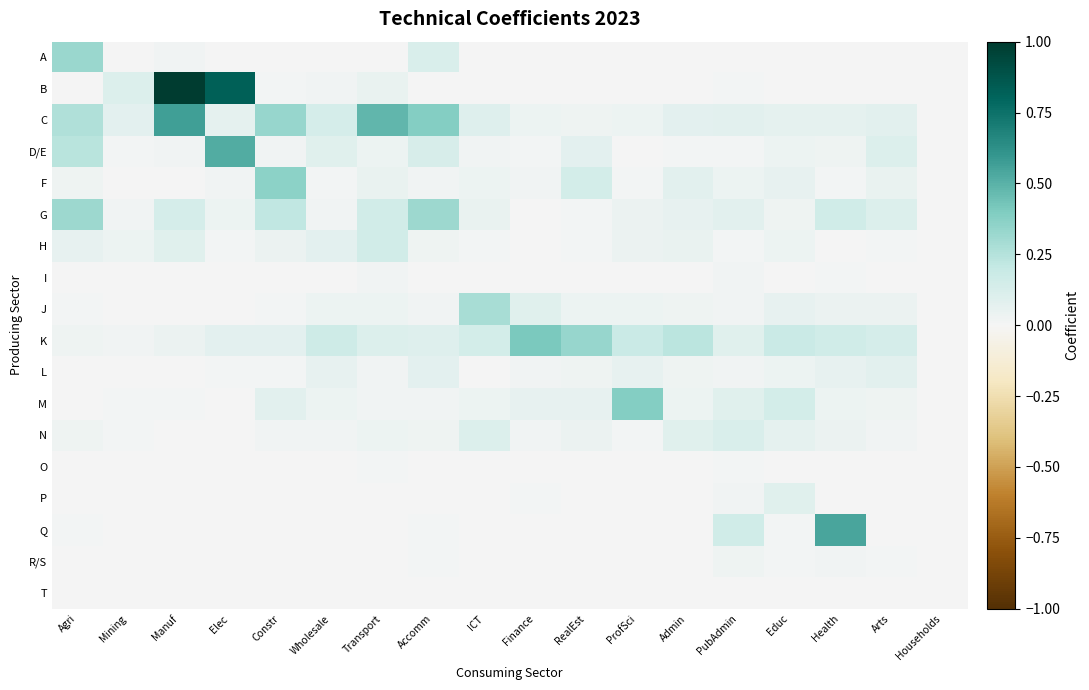

Reading left to right, extract all data points from this chart.

A: Agri=0.3	Mining=0.0	Manuf=0.0	Elec=0.0	Constr=0.0	Wholesale=0.0	Transport=0.0	Accomm=0.1	ICT=0.0	Finance=0.0	RealEst=0.0	ProfSci=0.0	Admin=0.0	PubAdmin=0.0	Educ=0.0	Health=0.0	Arts=0.0	Households=0.0
B: Agri=0.0	Mining=0.1	Manuf=1.0	Elec=0.8	Constr=0.0	Wholesale=0.0	Transport=0.0	Accomm=0.0	ICT=0.0	Finance=0.0	RealEst=0.0	ProfSci=0.0	Admin=0.0	PubAdmin=0.0	Educ=0.0	Health=0.0	Arts=0.0	Households=0.0
C: Agri=0.3	Mining=0.1	Manuf=0.6	Elec=0.1	Constr=0.3	Wholesale=0.1	Transport=0.5	Accomm=0.4	ICT=0.1	Finance=0.0	RealEst=0.0	ProfSci=0.0	Admin=0.1	PubAdmin=0.1	Educ=0.1	Health=0.1	Arts=0.1	Households=0.0
D/E: Agri=0.2	Mining=0.0	Manuf=0.0	Elec=0.5	Constr=0.0	Wholesale=0.1	Transport=0.0	Accomm=0.1	ICT=0.0	Finance=0.0	RealEst=0.1	ProfSci=0.0	Admin=0.0	PubAdmin=0.0	Educ=0.0	Health=0.0	Arts=0.1	Households=0.0
F: Agri=0.0	Mining=0.0	Manuf=0.0	Elec=0.0	Constr=0.4	Wholesale=0.0	Transport=0.1	Accomm=0.0	ICT=0.0	Finance=0.0	RealEst=0.1	ProfSci=0.0	Admin=0.1	PubAdmin=0.0	Educ=0.1	Health=0.0	Arts=0.1	Households=0.0
G: Agri=0.3	Mining=0.0	Manuf=0.1	Elec=0.0	Constr=0.2	Wholesale=0.0	Transport=0.1	Accomm=0.3	ICT=0.1	Finance=0.0	RealEst=0.0	ProfSci=0.0	Admin=0.1	PubAdmin=0.1	Educ=0.0	Health=0.2	Arts=0.1	Households=0.0
H: Agri=0.1	Mining=0.0	Manuf=0.1	Elec=0.0	Constr=0.0	Wholesale=0.1	Transport=0.2	Accomm=0.0	ICT=0.0	Finance=0.0	RealEst=0.0	ProfSci=0.0	Admin=0.0	PubAdmin=0.0	Educ=0.0	Health=0.0	Arts=0.0	Households=0.0
I: Agri=0.0	Mining=0.0	Manuf=0.0	Elec=0.0	Constr=0.0	Wholesale=0.0	Transport=0.0	Accomm=0.0	ICT=0.0	Finance=0.0	RealEst=0.0	ProfSci=0.0	Admin=0.0	PubAdmin=0.0	Educ=0.0	Health=0.0	Arts=0.0	Households=0.0
J: Agri=0.0	Mining=0.0	Manuf=0.0	Elec=0.0	Constr=0.0	Wholesale=0.0	Transport=0.0	Accomm=0.0	ICT=0.3	Finance=0.1	RealEst=0.0	ProfSci=0.0	Admin=0.0	PubAdmin=0.0	Educ=0.1	Health=0.0	Arts=0.0	Households=0.0
K: Agri=0.0	Mining=0.0	Manuf=0.0	Elec=0.1	Constr=0.1	Wholesale=0.2	Transport=0.1	Accomm=0.1	ICT=0.1	Finance=0.4	RealEst=0.3	ProfSci=0.2	Admin=0.2	PubAdmin=0.1	Educ=0.2	Health=0.2	Arts=0.1	Households=0.0
L: Agri=0.0	Mining=0.0	Manuf=0.0	Elec=0.0	Constr=0.0	Wholesale=0.1	Transport=0.0	Accomm=0.1	ICT=0.0	Finance=0.0	RealEst=0.0	ProfSci=0.1	Admin=0.0	PubAdmin=0.0	Educ=0.0	Health=0.1	Arts=0.1	Households=0.0
M: Agri=0.0	Mining=0.0	Manuf=0.0	Elec=0.0	Constr=0.1	Wholesale=0.0	Transport=0.0	Accomm=0.0	ICT=0.0	Finance=0.1	RealEst=0.1	ProfSci=0.4	Admin=0.0	PubAdmin=0.1	Educ=0.1	Health=0.0	Arts=0.0	Households=0.0
N: Agri=0.0	Mining=0.0	Manuf=0.0	Elec=0.0	Constr=0.0	Wholesale=0.0	Transport=0.0	Accomm=0.0	ICT=0.1	Finance=0.0	RealEst=0.0	ProfSci=0.0	Admin=0.1	PubAdmin=0.1	Educ=0.1	Health=0.0	Arts=0.0	Households=0.0
O: Agri=0.0	Mining=0.0	Manuf=0.0	Elec=0.0	Constr=0.0	Wholesale=0.0	Transport=0.0	Accomm=0.0	ICT=0.0	Finance=0.0	RealEst=0.0	ProfSci=0.0	Admin=0.0	PubAdmin=0.0	Educ=0.0	Health=0.0	Arts=0.0	Households=0.0
P: Agri=0.0	Mining=0.0	Manuf=0.0	Elec=0.0	Constr=0.0	Wholesale=0.0	Transport=0.0	Accomm=0.0	ICT=0.0	Finance=0.0	RealEst=0.0	ProfSci=0.0	Admin=0.0	PubAdmin=0.0	Educ=0.1	Health=0.0	Arts=0.0	Households=0.0
Q: Agri=0.0	Mining=0.0	Manuf=0.0	Elec=0.0	Constr=0.0	Wholesale=0.0	Transport=0.0	Accomm=0.0	ICT=0.0	Finance=0.0	RealEst=0.0	ProfSci=0.0	Admin=0.0	PubAdmin=0.2	Educ=0.0	Health=0.5	Arts=0.0	Households=0.0
R/S: Agri=0.0	Mining=0.0	Manuf=0.0	Elec=0.0	Constr=0.0	Wholesale=0.0	Transport=0.0	Accomm=0.0	ICT=0.0	Finance=0.0	RealEst=0.0	ProfSci=0.0	Admin=0.0	PubAdmin=0.0	Educ=0.0	Health=0.0	Arts=0.0	Households=0.0
T: Agri=0.0	Mining=0.0	Manuf=0.0	Elec=0.0	Constr=0.0	Wholesale=0.0	Transport=0.0	Accomm=0.0	ICT=0.0	Finance=0.0	RealEst=0.0	ProfSci=0.0	Admin=0.0	PubAdmin=0.0	Educ=0.0	Health=0.0	Arts=0.0	Households=0.0